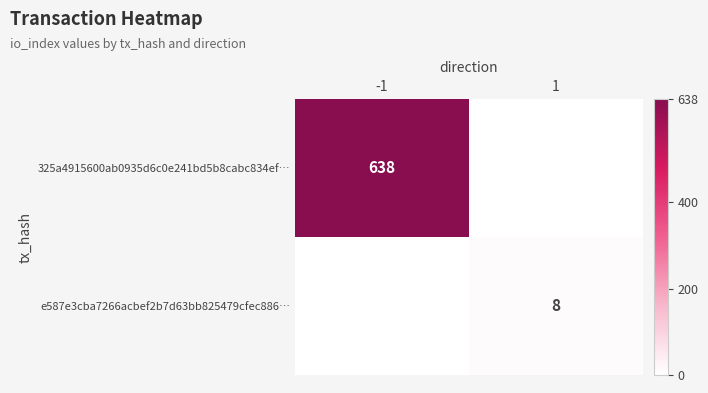

Is it true that 325a4915600ab0935d6c0e241bd5b8cabc834ef… equals 1013 at -1?

False